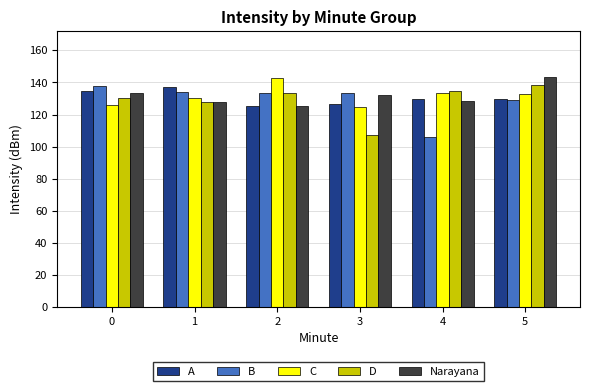

At how many categories does at least one series exceed 131?

6